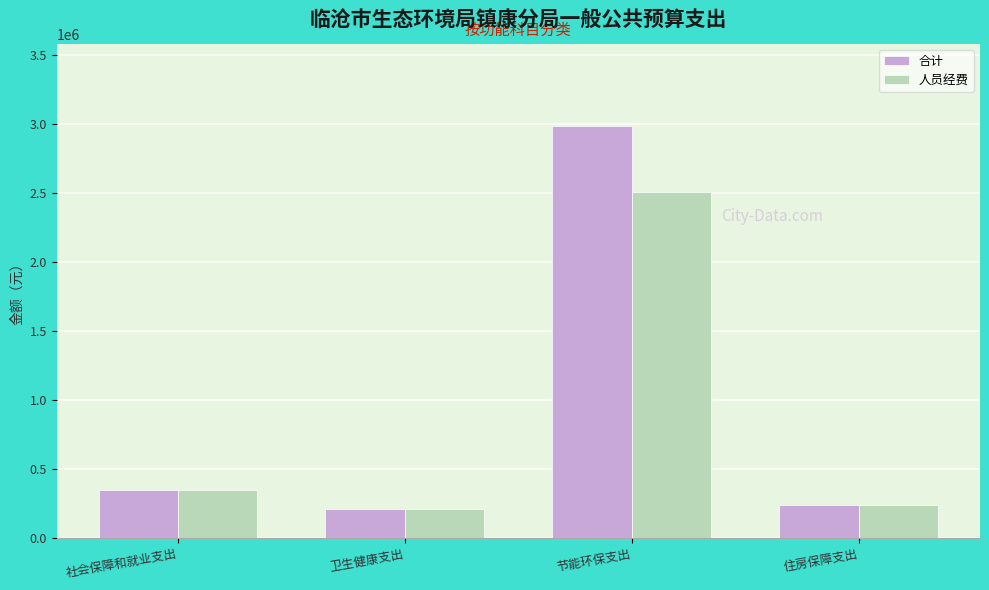

How many bars are there in each group?

2